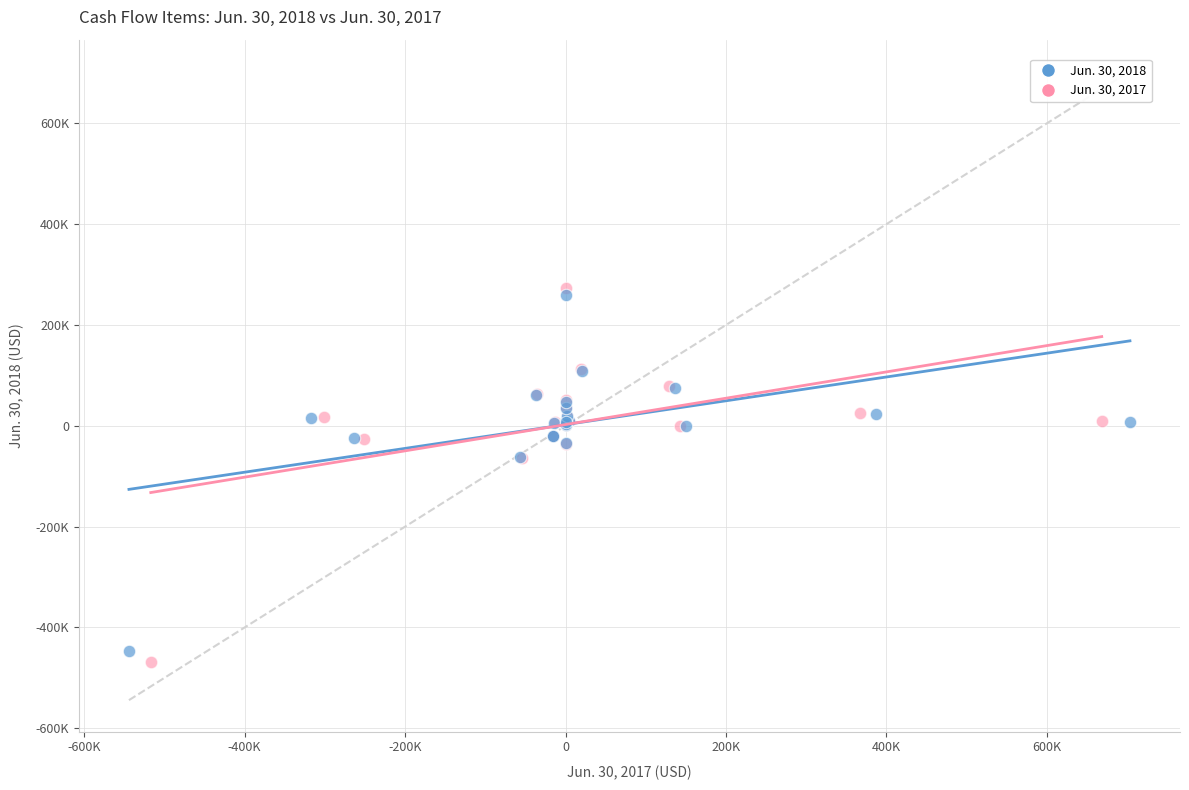

What are all the series names shown in the legend?

Jun. 30, 2018, Jun. 30, 2017